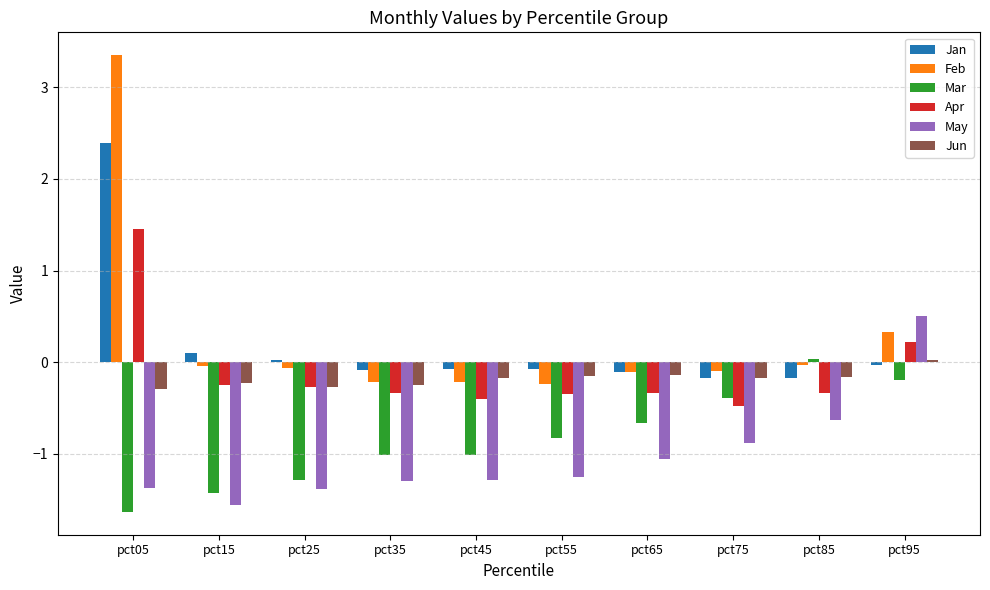

How many values in the Feb series are below 0?

8